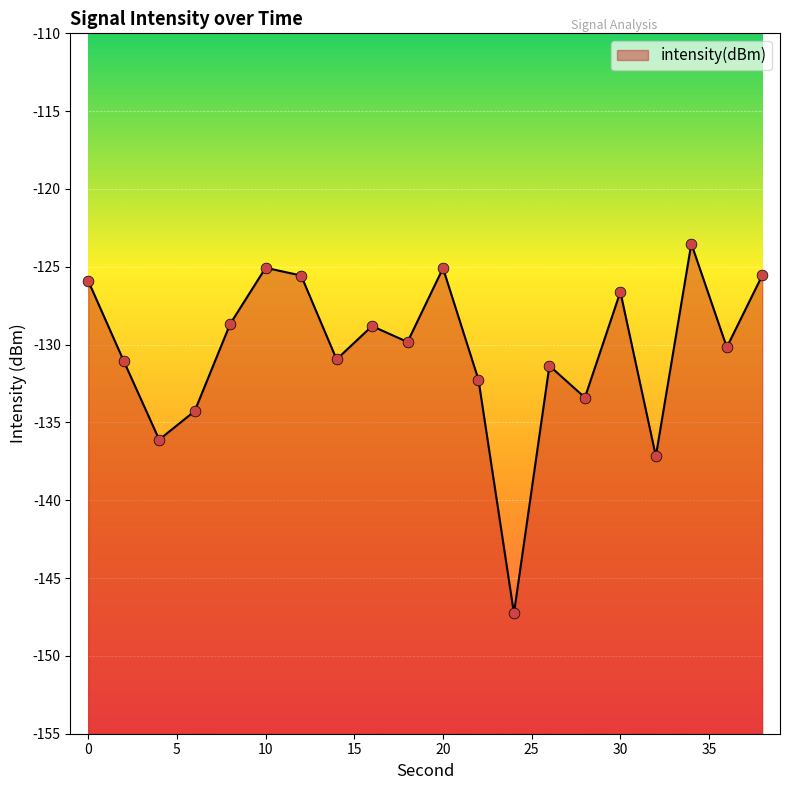

What is the change in value from 18 to 22?

-2.4